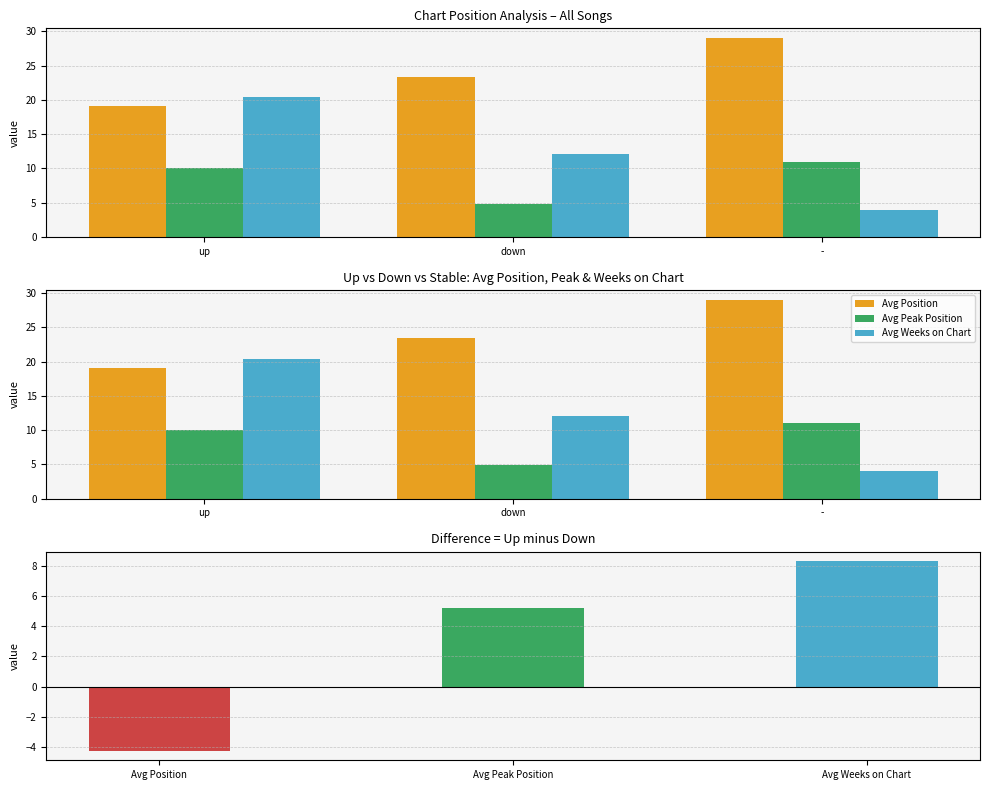

At which category is the sum across all series the highest?

up